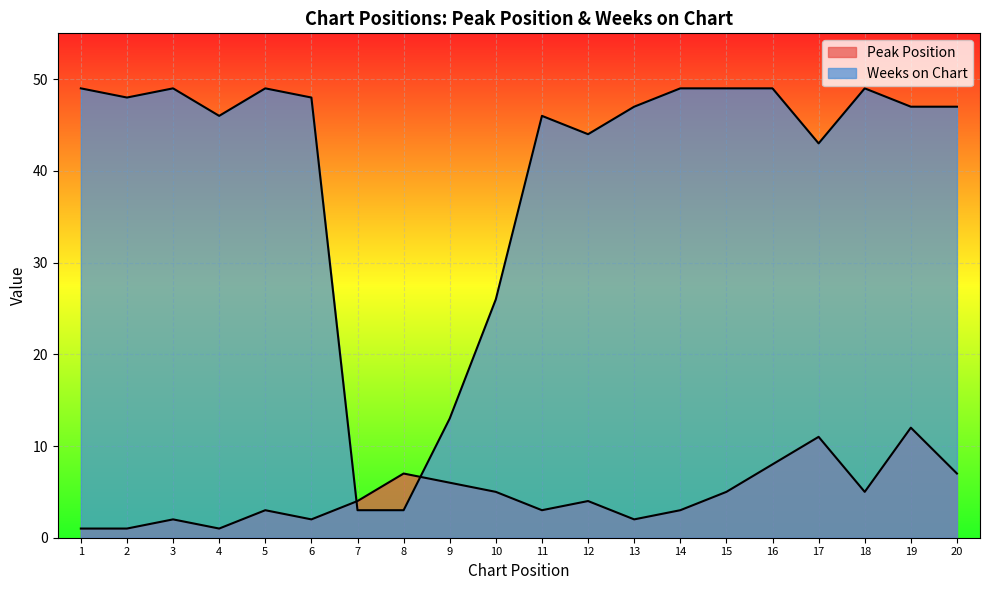

At how many categories does at least one series exceed 13?

17